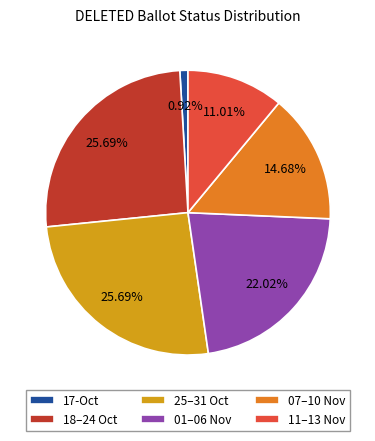

Is there any slice that represents more than half of the pie?

No